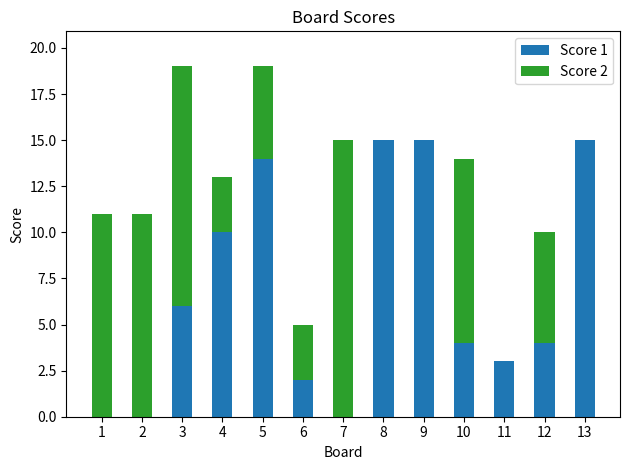

Does the chart contain stacked bars?

Yes